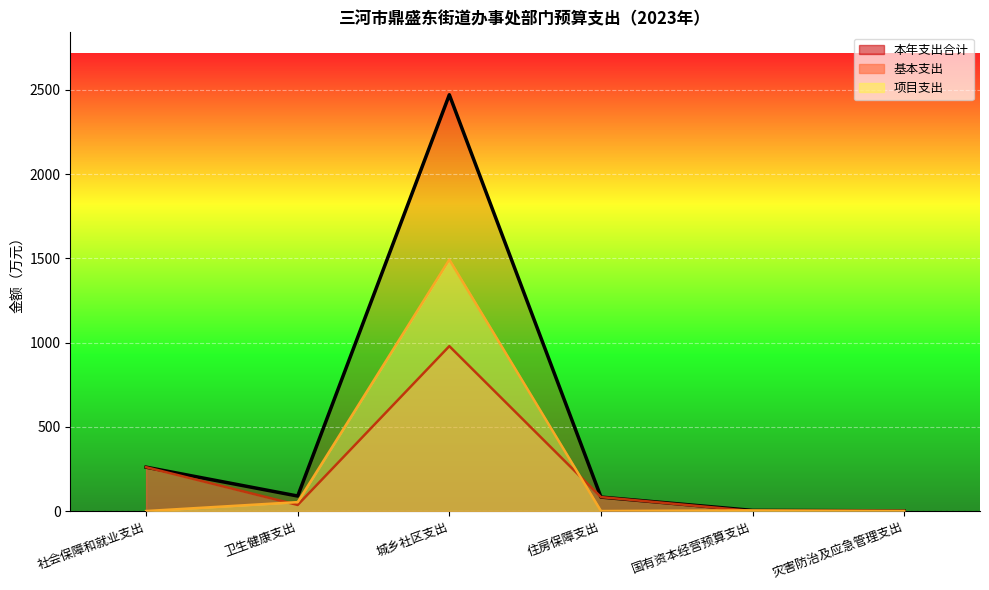

Is the value of 基本支出 at 卫生健康支出 greater than the value of 本年支出合计 at 国有资本经营预算支出?

Yes